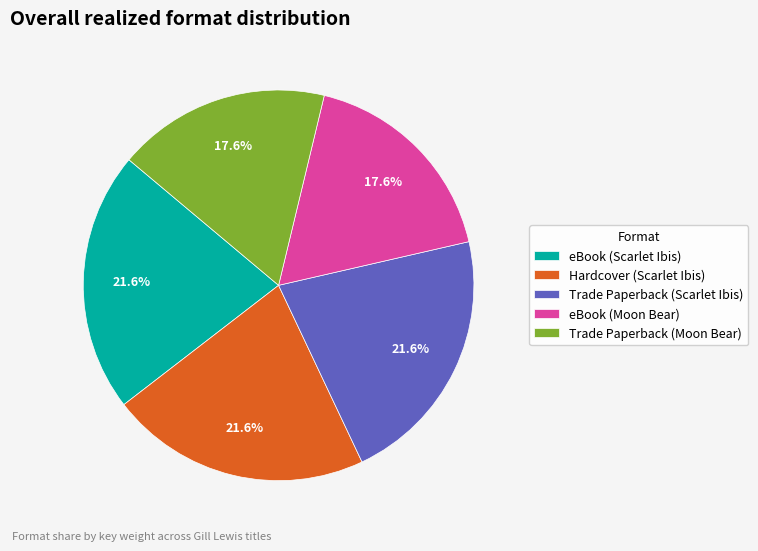

What percentage is NOT represented by Hardcover (Scarlet Ibis)?

78.4%